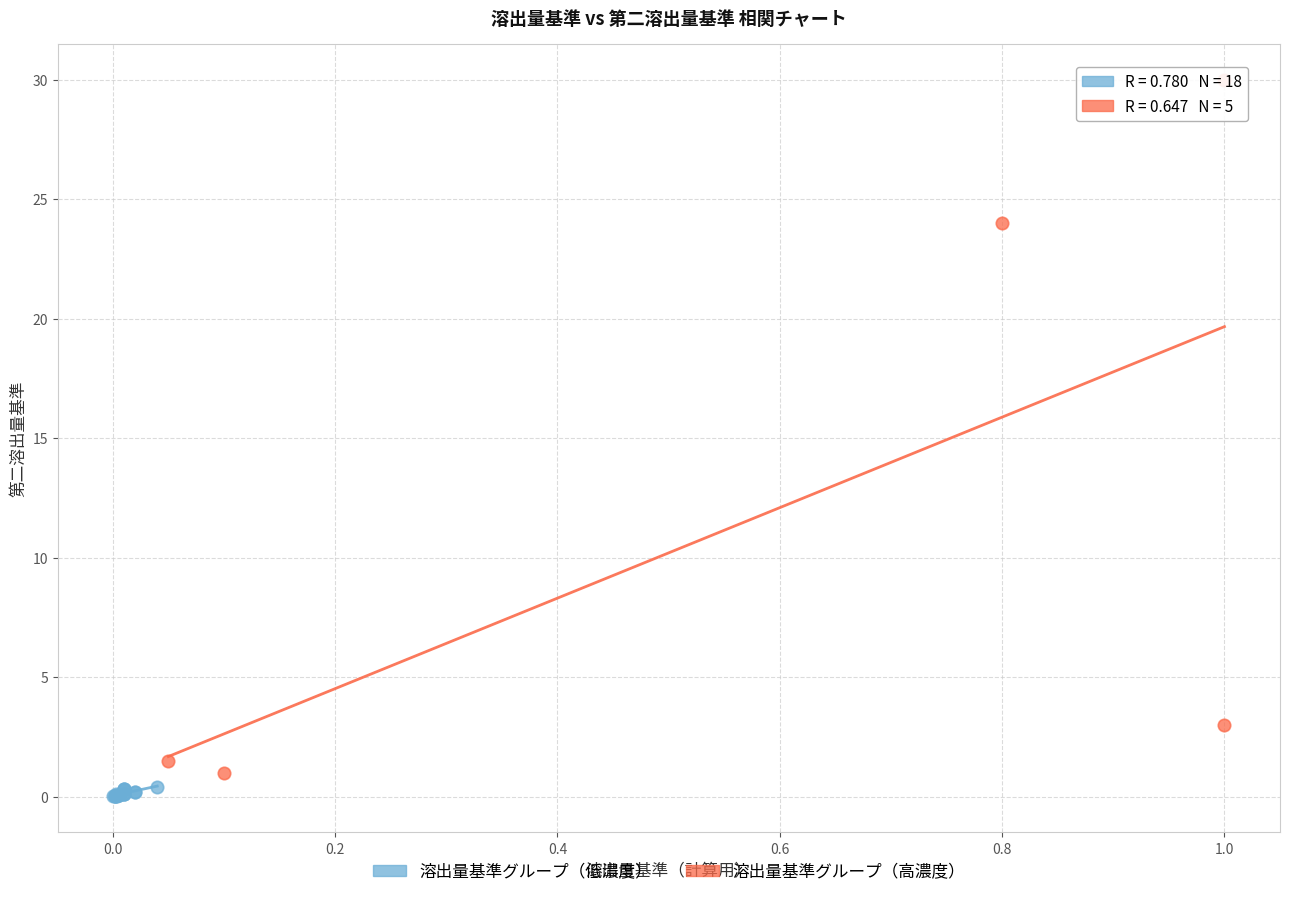

Which series has the widest spread of Y values?

溶出量基準グループ（高濃度）